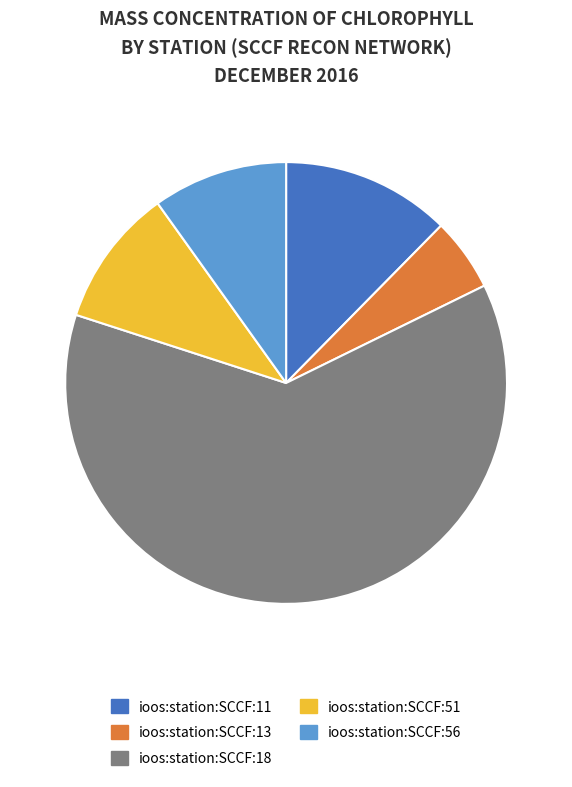

Which slice is the smallest?

ioos:station:SCCF:13